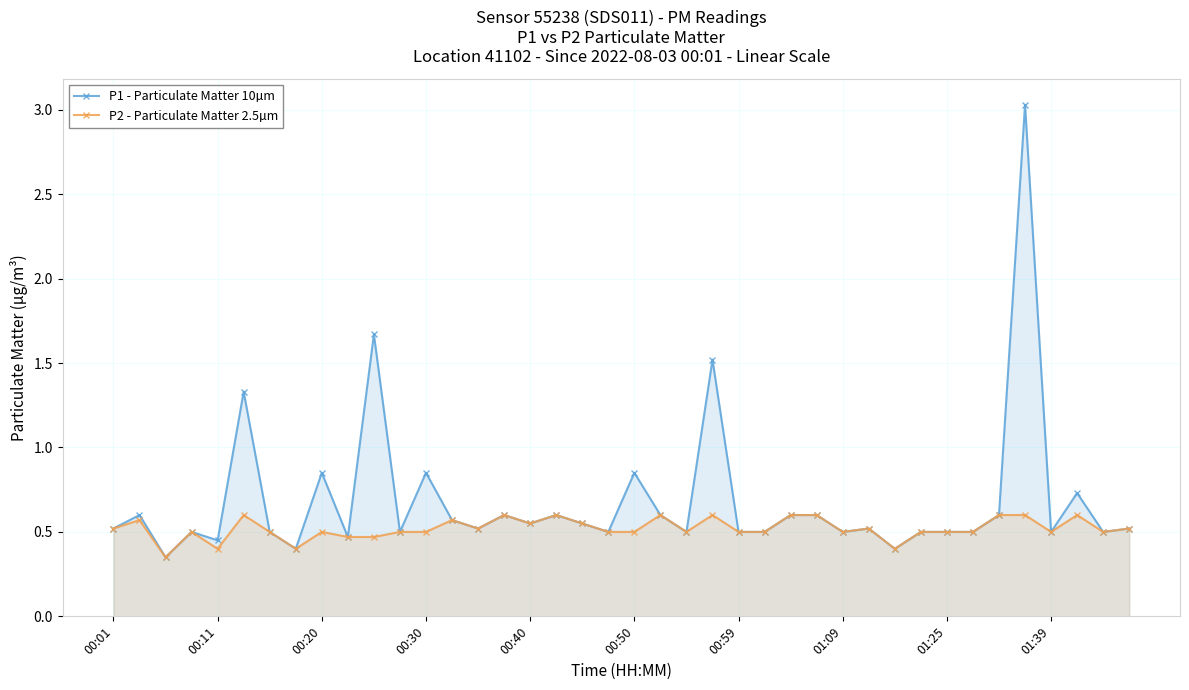

What is the value of the P1 - Particulate Matter 10µm point at the 15th from the left?

0.5